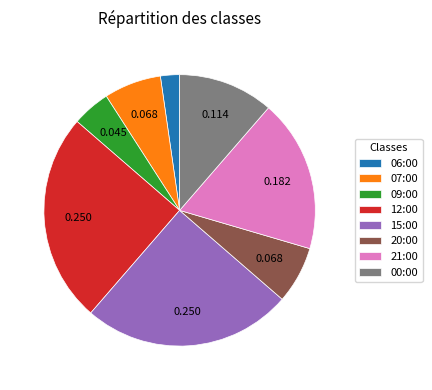

Do 12:00 and 06:00 together represent more than half of the pie?

No